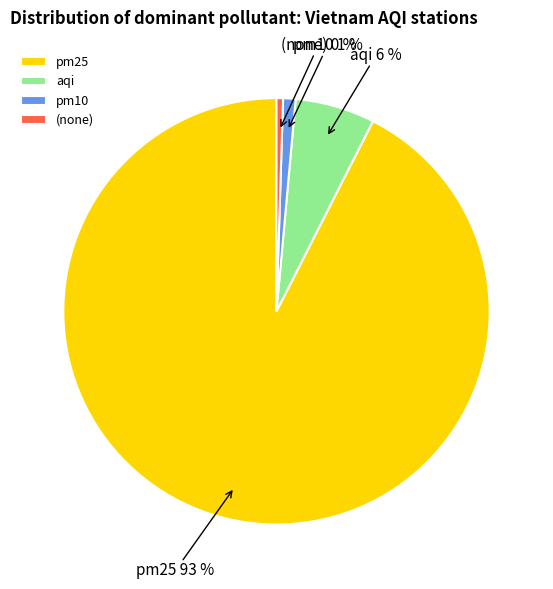

To the nearest percent, what is the average slice percentage?

25%